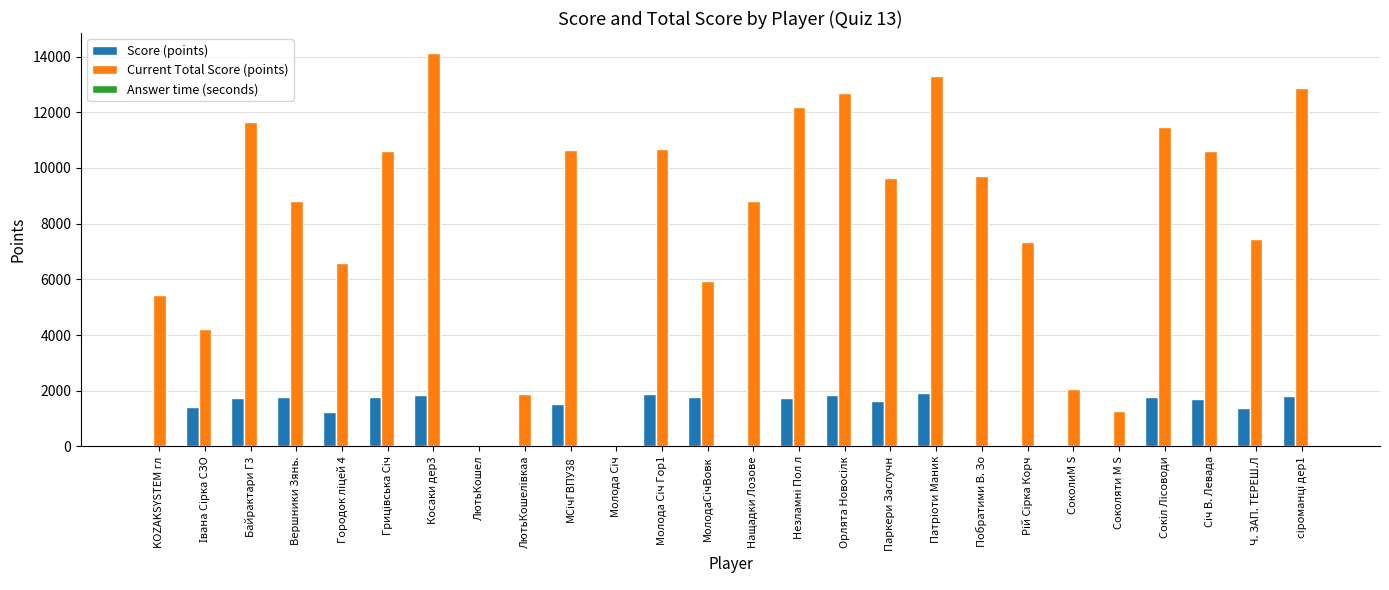

How many data points does each series have?

26